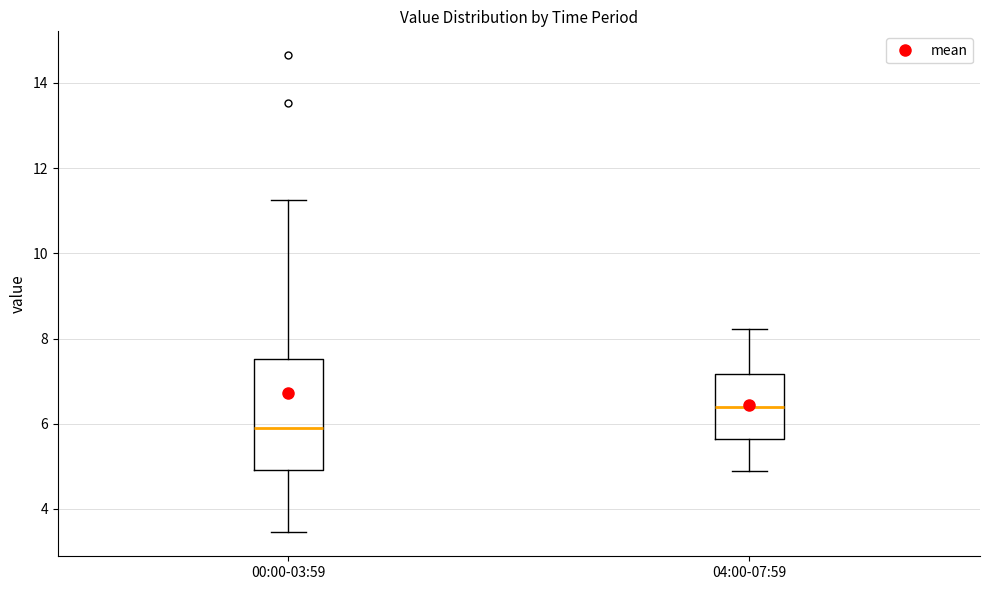

Reading left to right, read every box against the y-axis: the position of its median line, the range the box covers, and the ends of its whiskers. The values are not printed on the chart, so give them approximately, as read against the axis.

00:00-03:59: median 6.0, box 5.0 to 7.6, whiskers 3.4 to 11.2
04:00-07:59: median 6.4, box 5.6 to 7.2, whiskers 5.0 to 8.2